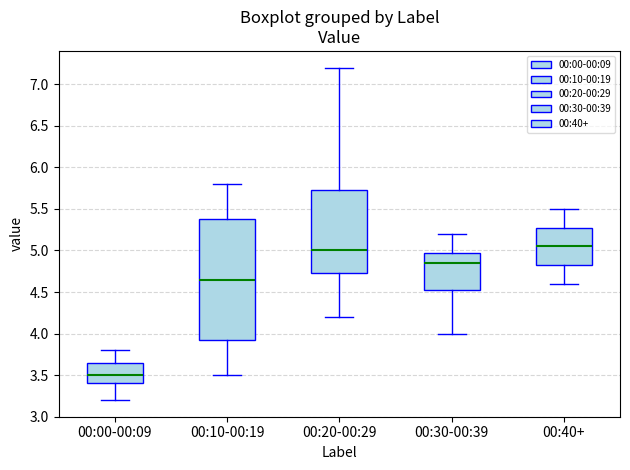

Where does the upper whisker of the box for 00:30-00:39 end on the y-axis? The values are not printed on the chart, so give them approximately, as read against the axis.

5.20